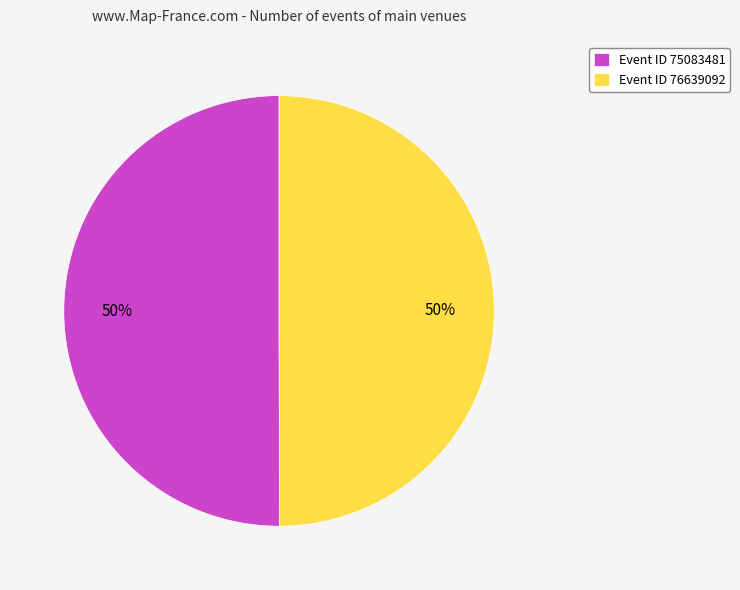

Approximately how many times larger is the value at Event ID 75083481 compared to Event ID 76639092?

1.0